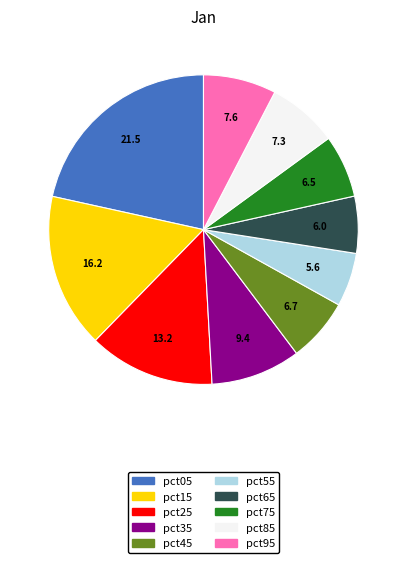

Is there any slice that represents more than half of the pie?

No